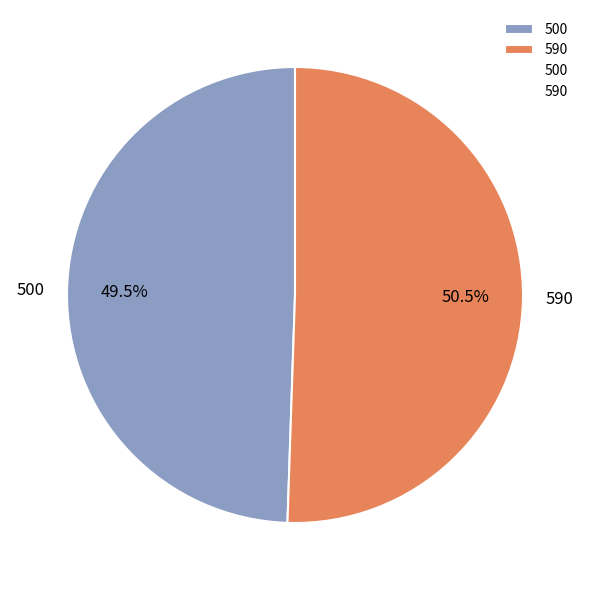

Which has a higher value, 500 or 590?

590